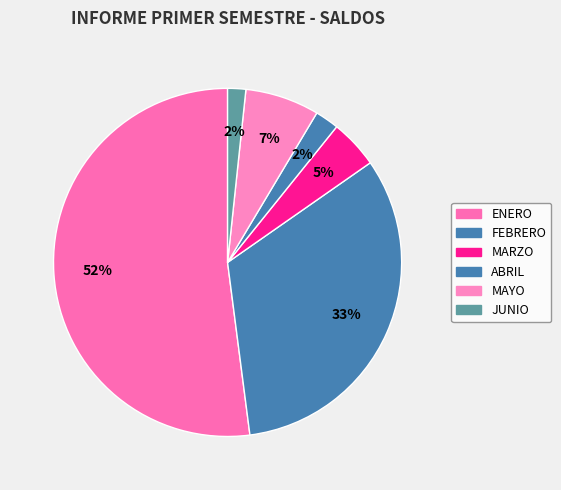

What percentage is the JUNIO slice, to the nearest percent?

2%